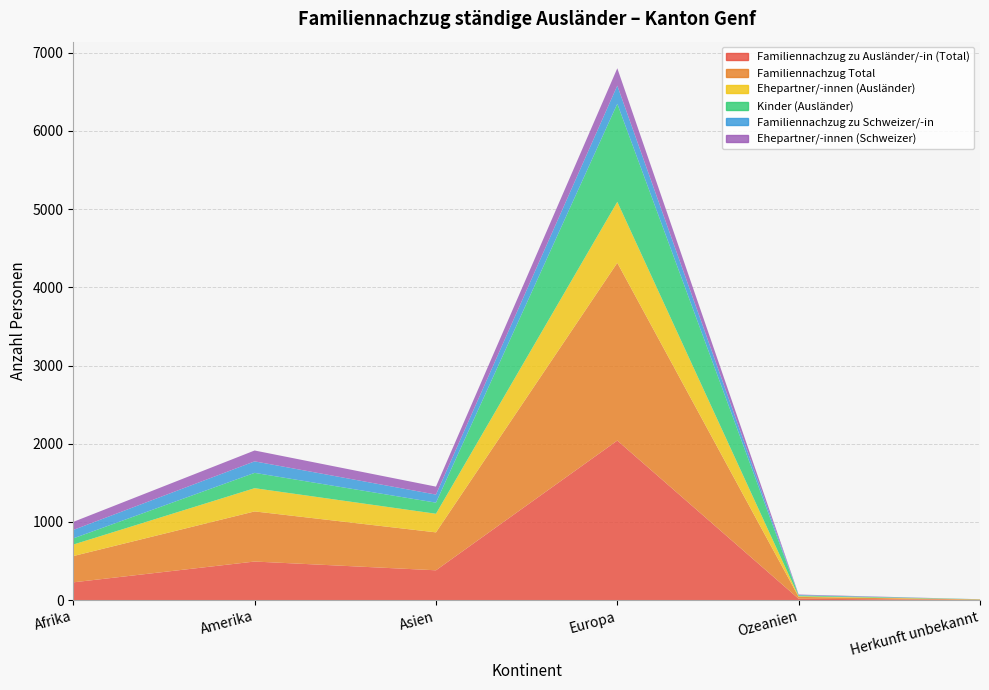

Reading left to right, what are all the values shown in this chart?

Familiennachzug zu Ausländer/-in (Total): Afrika=228	Amerika=494	Asien=382	Europa=2041	Ozeanien=18	Herkunft unbekannt=4
Familiennachzug Total: Afrika=336	Amerika=641	Asien=485	Europa=2273	Ozeanien=24	Herkunft unbekannt=4
Ehepartner/-innen (Ausländer): Afrika=147	Amerika=297	Asien=238	Europa=780	Ozeanien=8	Herkunft unbekannt=2
Kinder (Ausländer): Afrika=79	Amerika=196	Asien=142	Europa=1254	Ozeanien=10	Herkunft unbekannt=2
Familiennachzug zu Schweizer/-in: Afrika=108	Amerika=147	Asien=103	Europa=232	Ozeanien=6	Herkunft unbekannt=0
Ehepartner/-innen (Schweizer): Afrika=103	Amerika=139	Asien=102	Europa=222	Ozeanien=6	Herkunft unbekannt=0